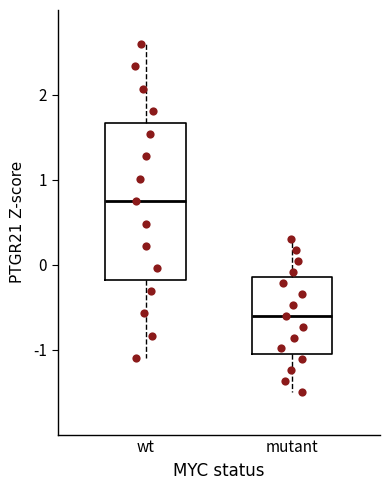

Comparing the boxes themselves (not the whiskers), which one is the tallest?

wt